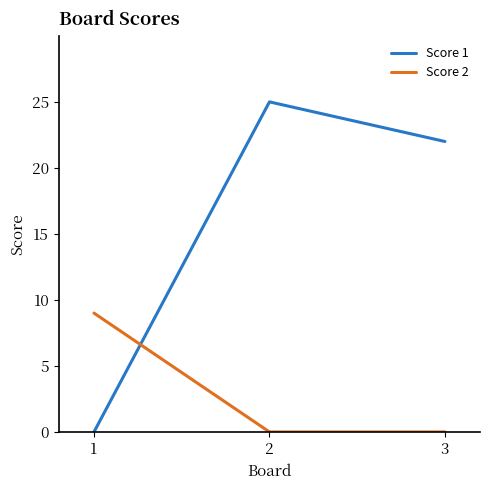

What is the difference between the highest and lowest values at 2?

25